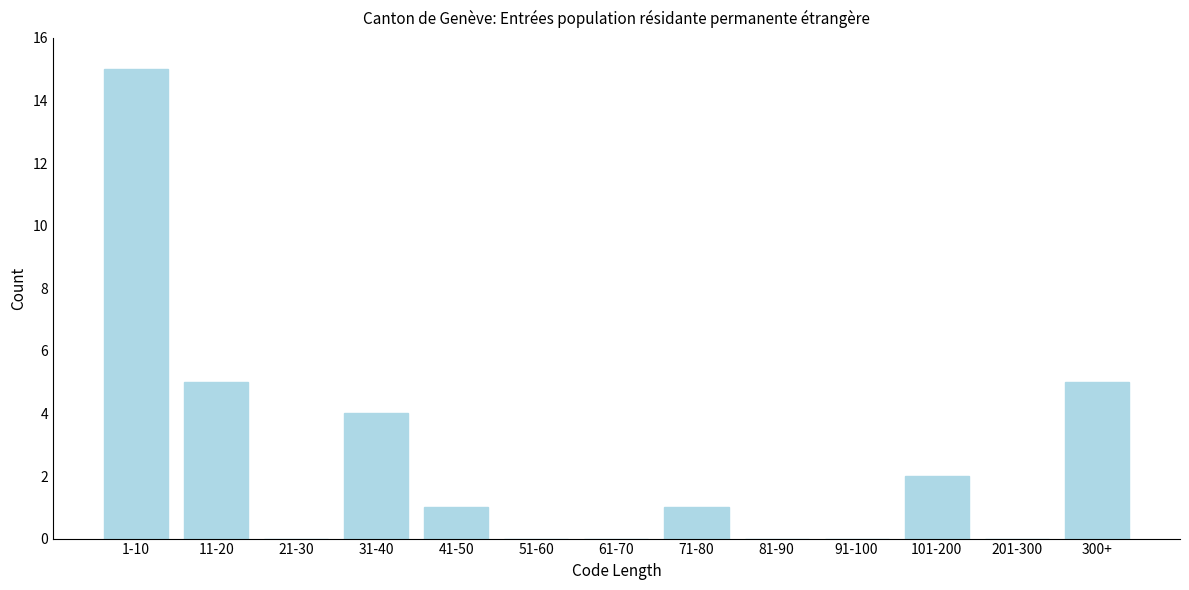

Reading left to right, extract all data points from this chart.

1-10=15	11-20=5	21-30=0	31-40=4	41-50=1	51-60=0	61-70=0	71-80=1	81-90=0	91-100=0	101-200=2	201-300=0	300+=5